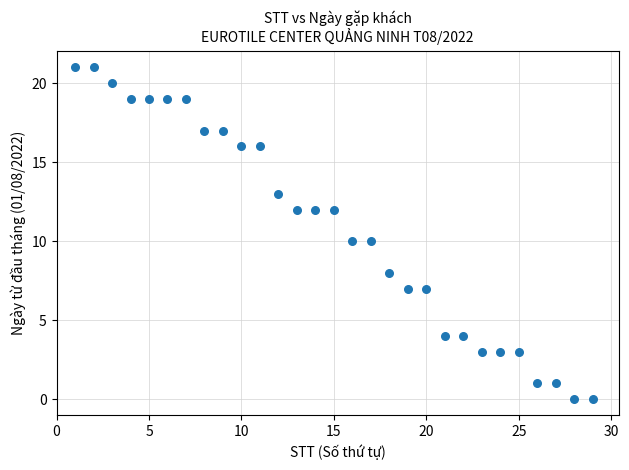

What is the range of X values (max minus min)?

28